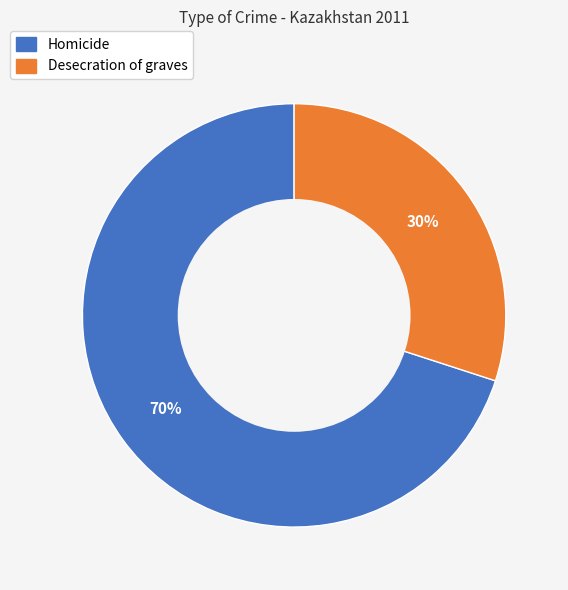

True or false: Desecration of graves accounts for 30% of the total.

True